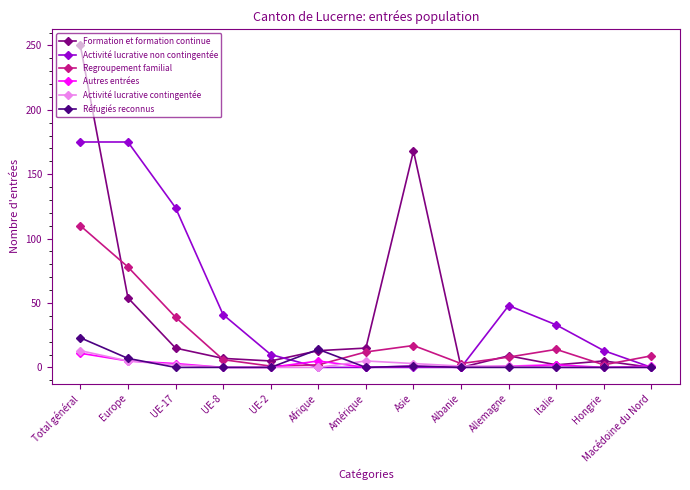

The Autres entrées series shows 0 at Hongrie. True or false?

True